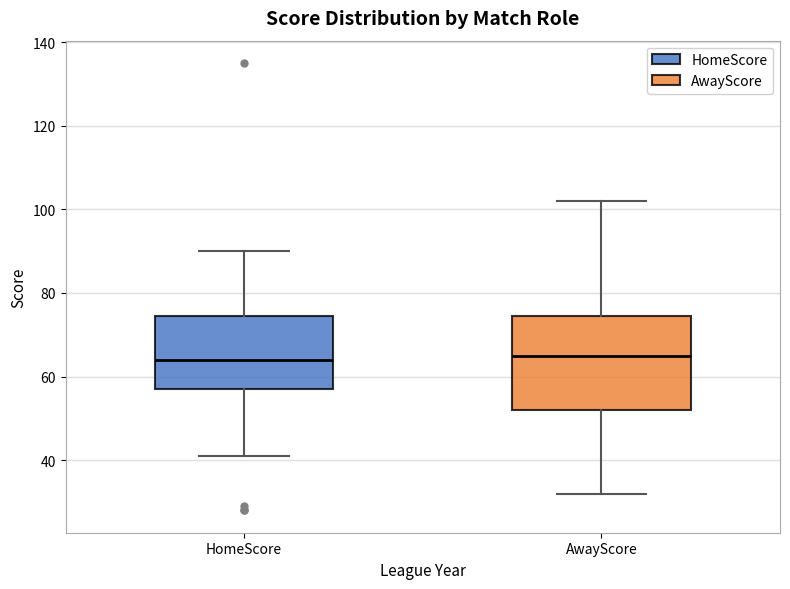

Reading left to right, transcribe this box plot: for each box, give where its median line is, the range the box spans, and where its two whiskers end, as read against the y-axis. The values are not printed on the chart, so give them approximately, as read against the axis.

HomeScore: median 64, box 58 to 74, whiskers 42 to 90
AwayScore: median 66, box 52 to 74, whiskers 32 to 102